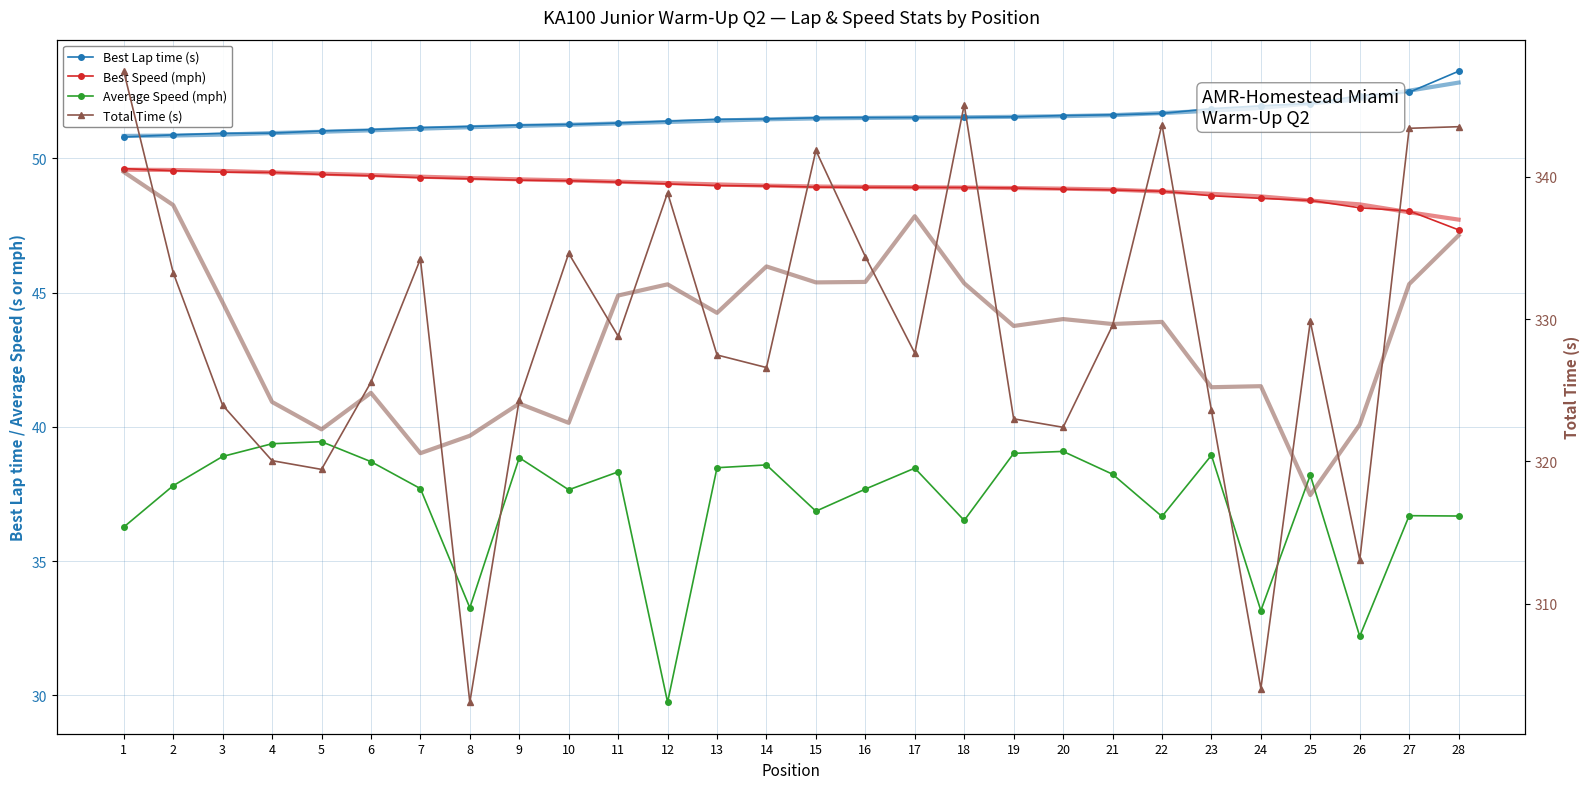

The value of Average Speed (mph) at 5 is 15.6. True or false?

False